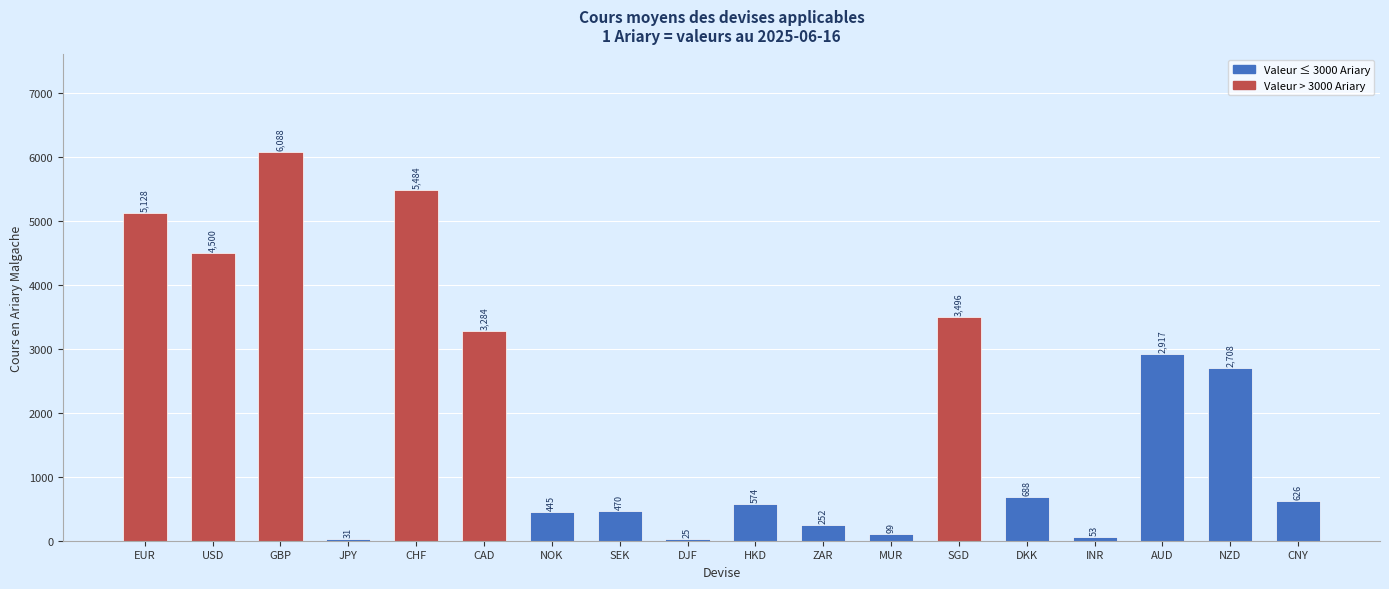

Approximately how many times larger is the value at DKK compared to NOK?

1.5